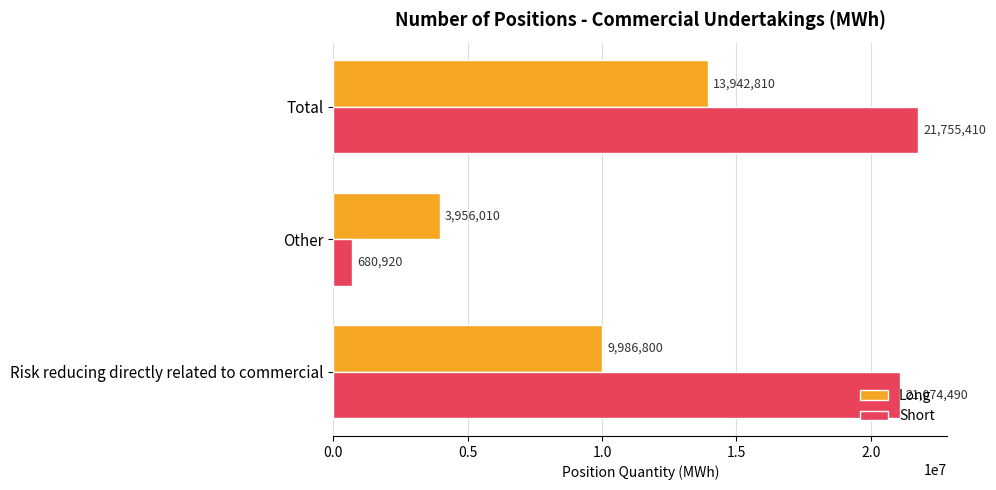

What is the sum of all Short values?

43510820